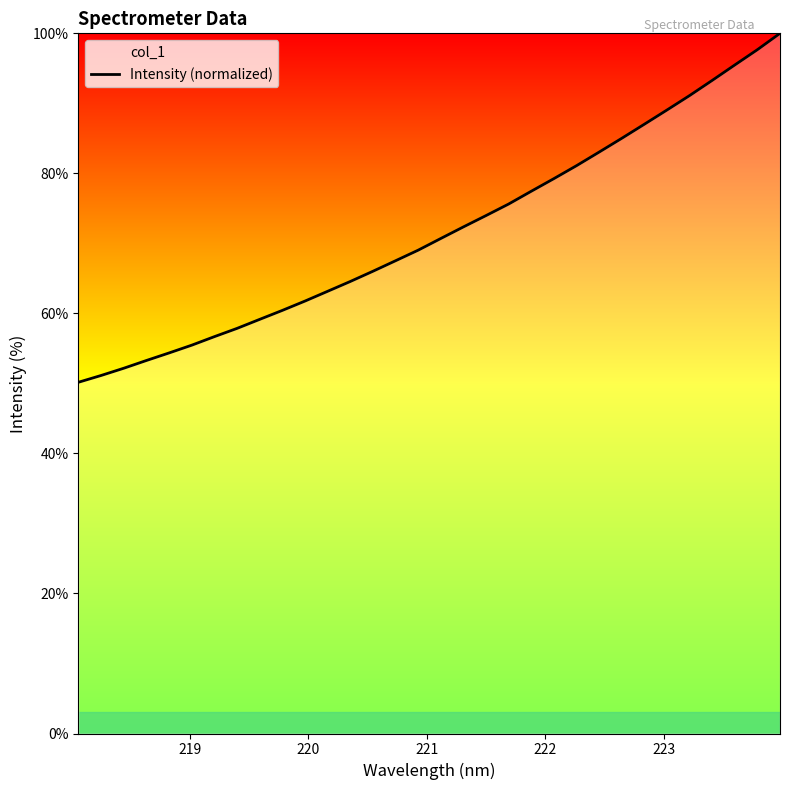

What is the maximum value shown in the chart?

100.0